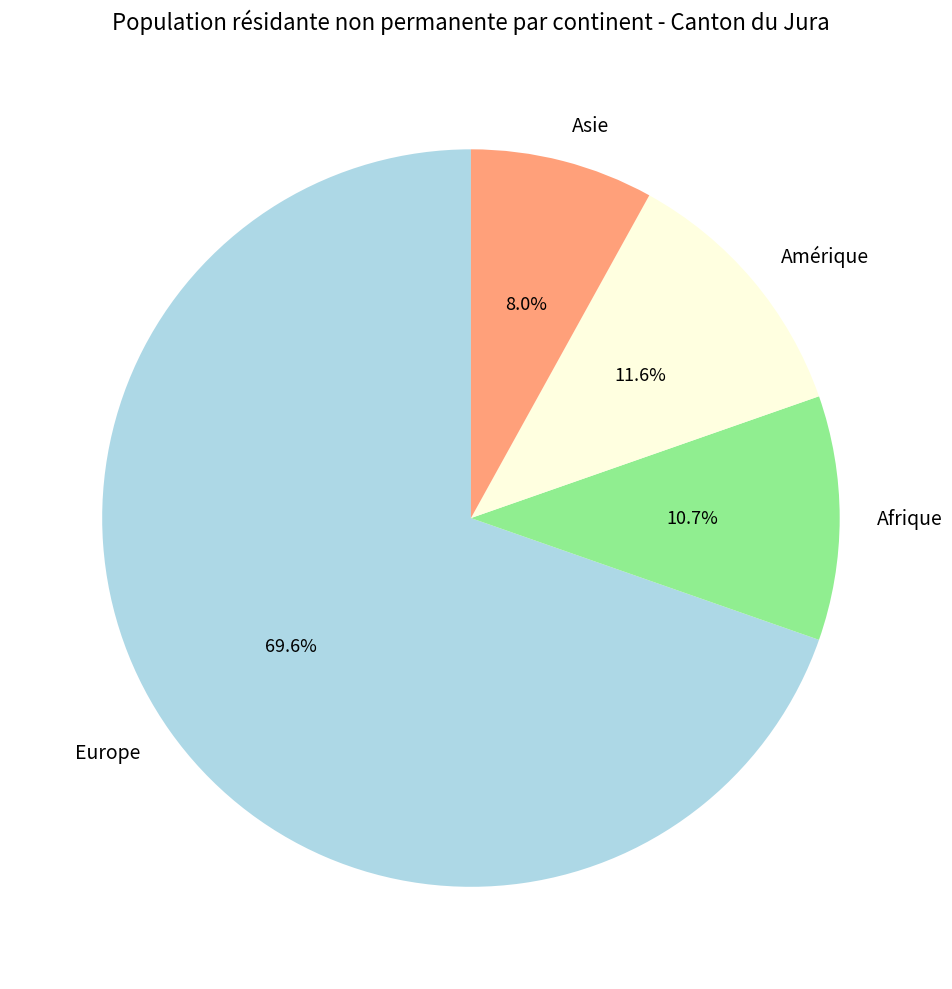

Is there a majority slice in this chart?

Yes